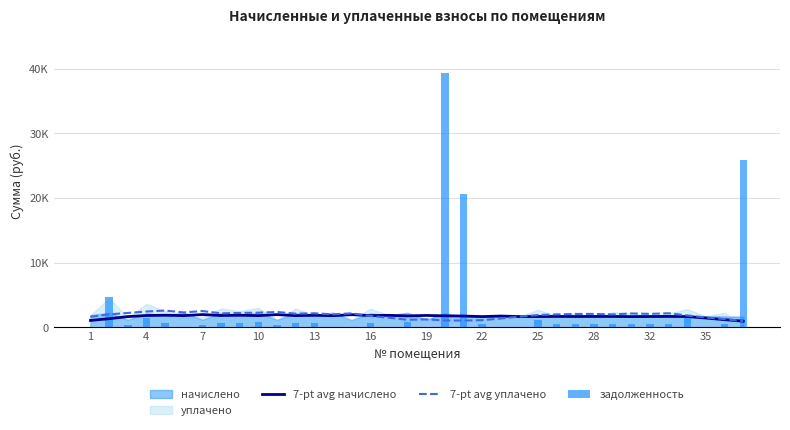

What is the difference between the maximum and minimum values in the 7-pt avg уплачено series?

1621.4